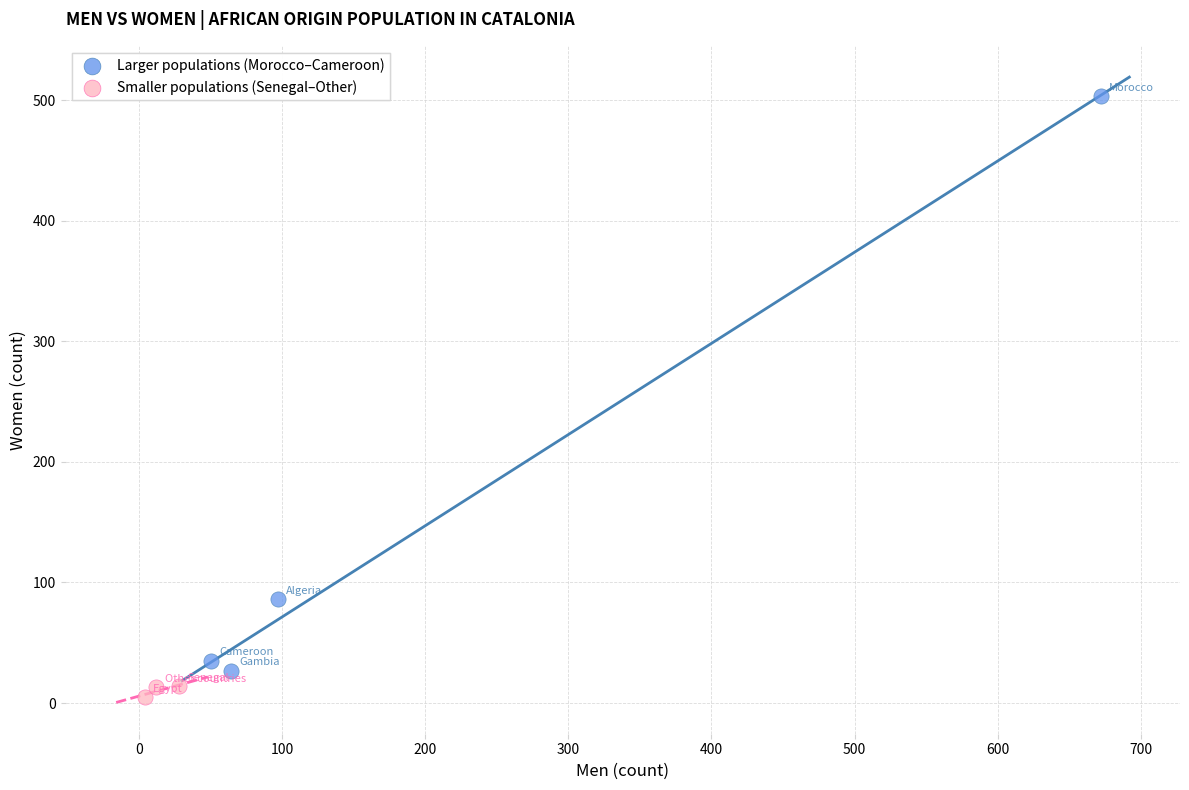

Which series contains the highest Y value?

Larger populations (Morocco–Cameroon)